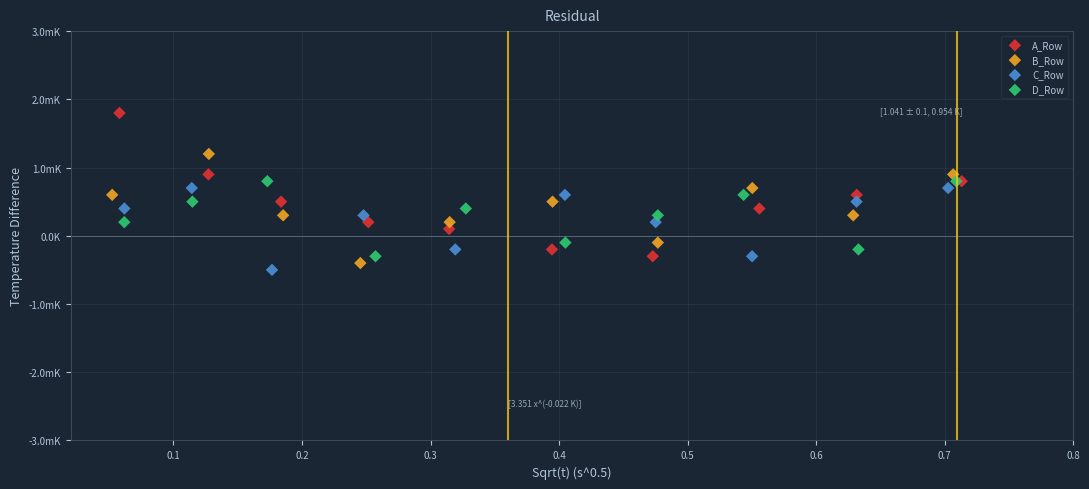

Which series has the largest Y range (max minus min)?

A_Row